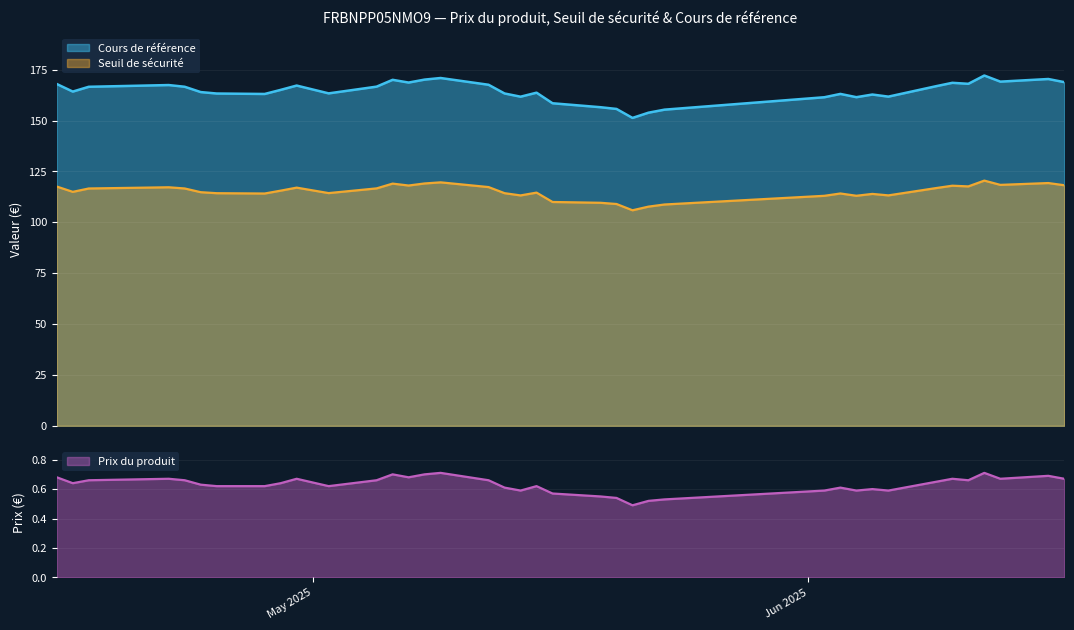

What are all the series names shown in the legend?

Cours de référence, Seuil de sécurité, Prix du produit